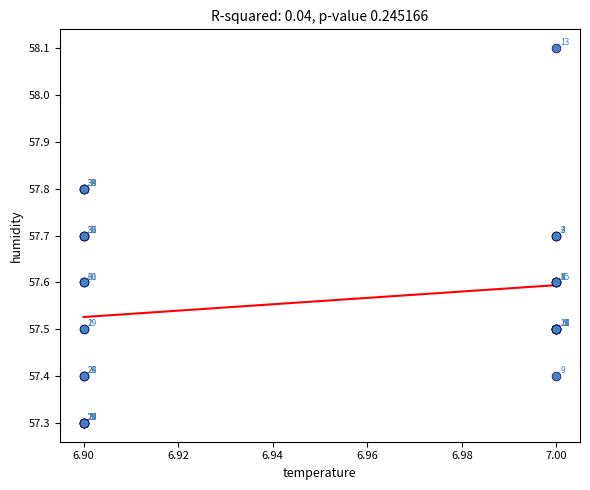

What Y value in the scatter plot is closest to 57?

57.3